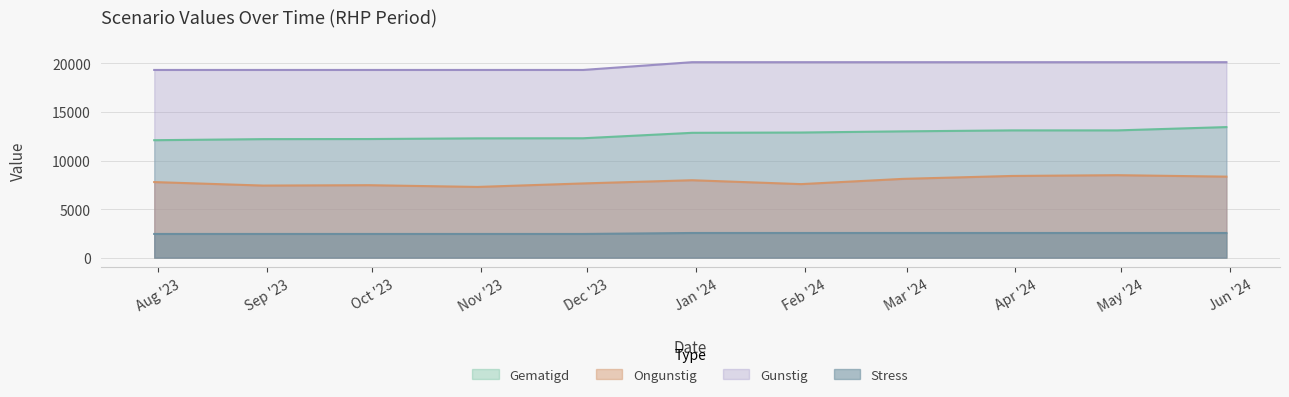

Rank the series by their maximum value, from lowest to highest.

Stress, Ongunstig, Gematigd, Gunstig